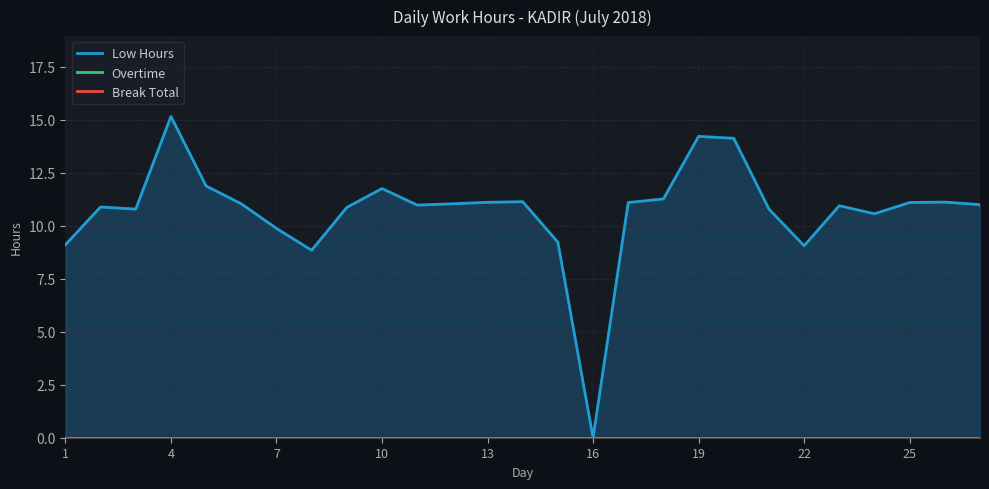

Which series has the widest spread of values?

Low Hours